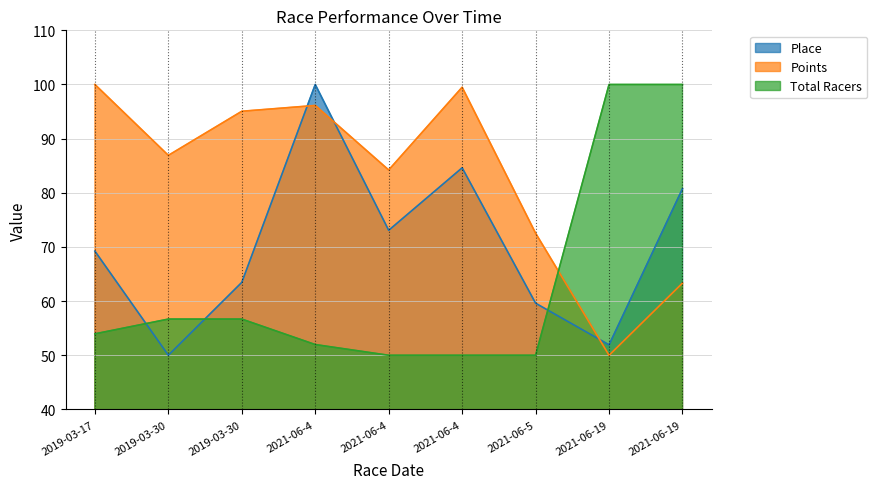

Which series has the largest total across all categories?

Points